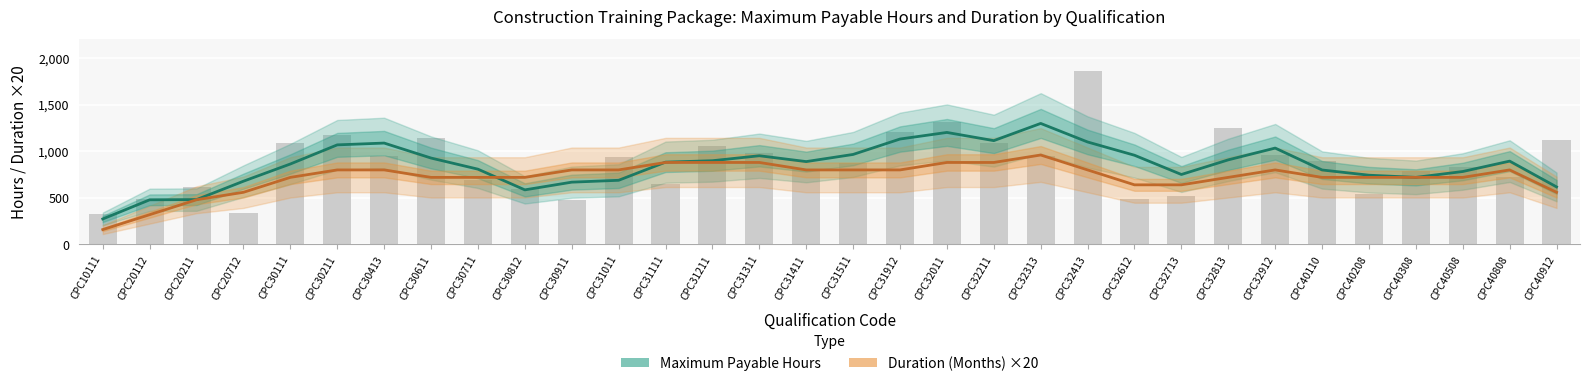

What are all the series names shown in the legend?

Maximum Payable Hours, Duration (Months) ×20